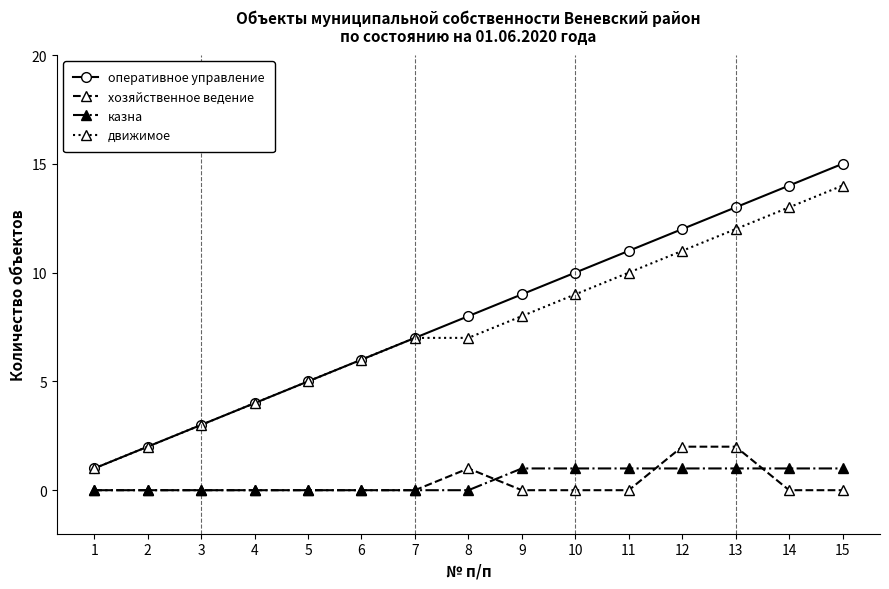

Is it true that движимое equals 10 at 11?

True